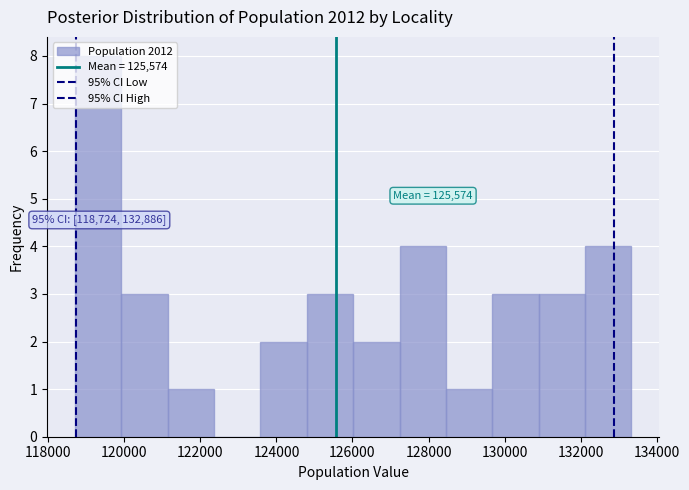

Which range on the x-axis has the tallest bar?

118600 to 120000